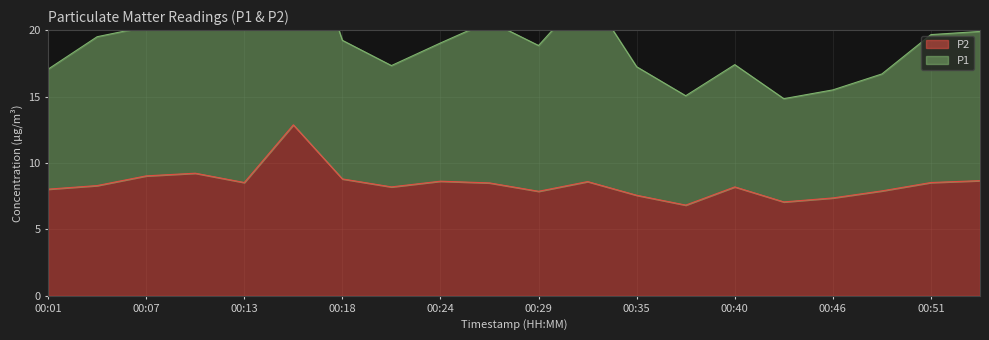

What is the total value across all series at 00:46?

22.9